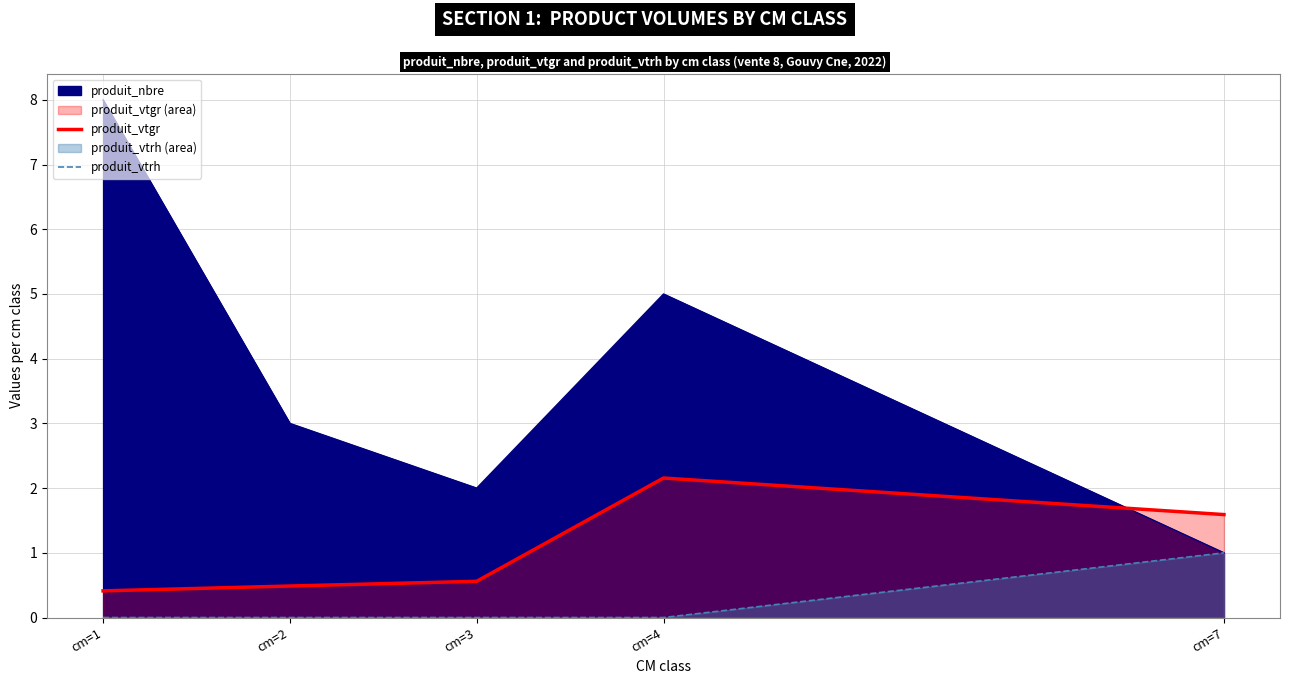

At which label does produit_vtgr reach its peak?

cm=4